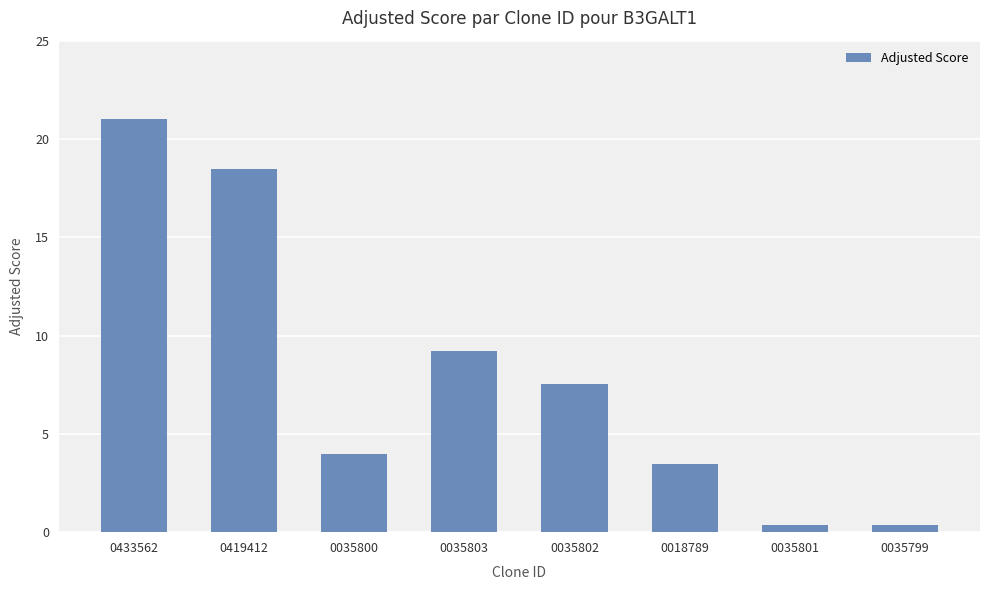

Read the value at 0035803.

9.2